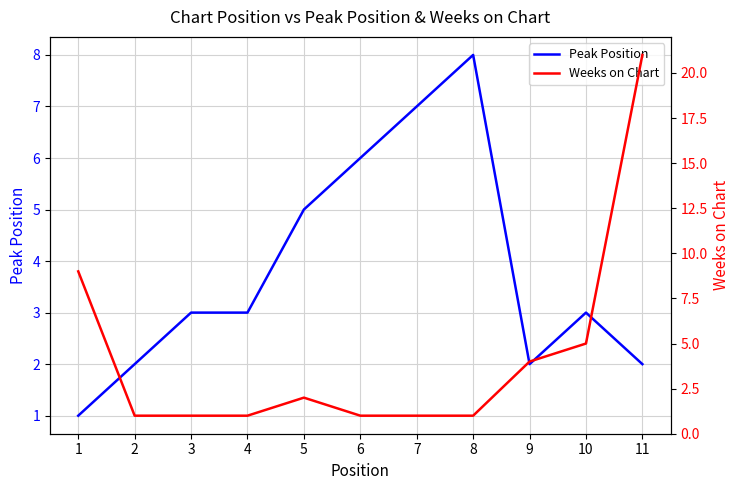

What is the value of the Weeks on Chart point at the 4th from the left?

1